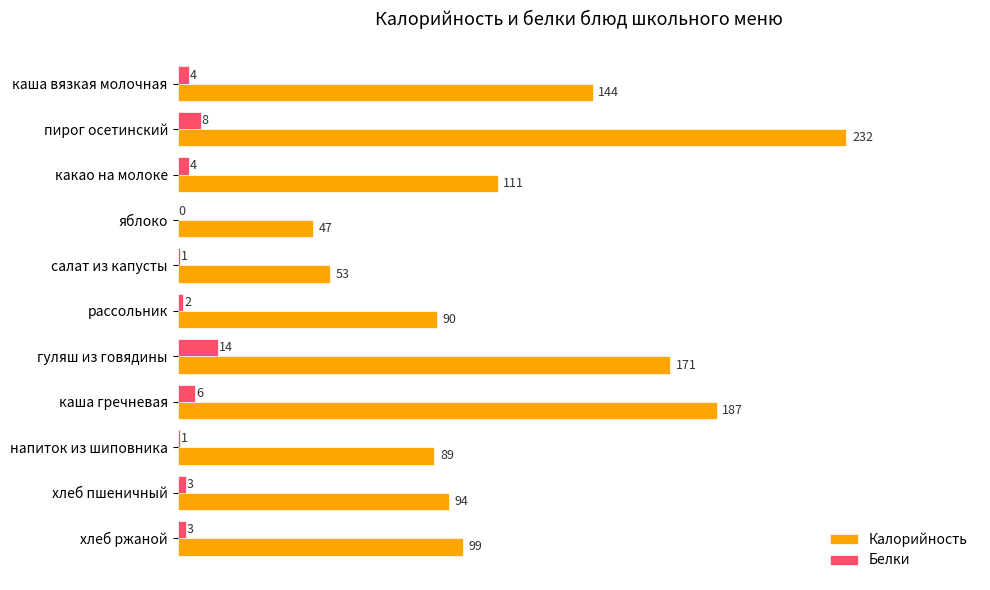

What is the maximum value for Калорийность?

232